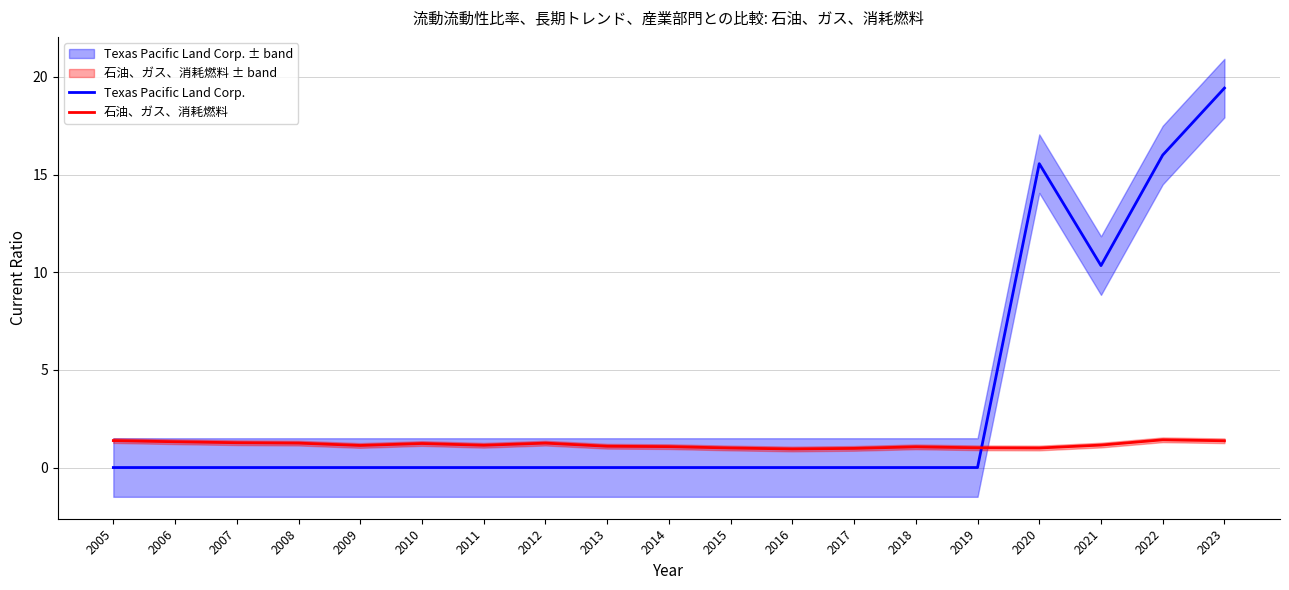

What is the difference between the Texas Pacific Land Corp. values at 2019 and 2023?

19.4